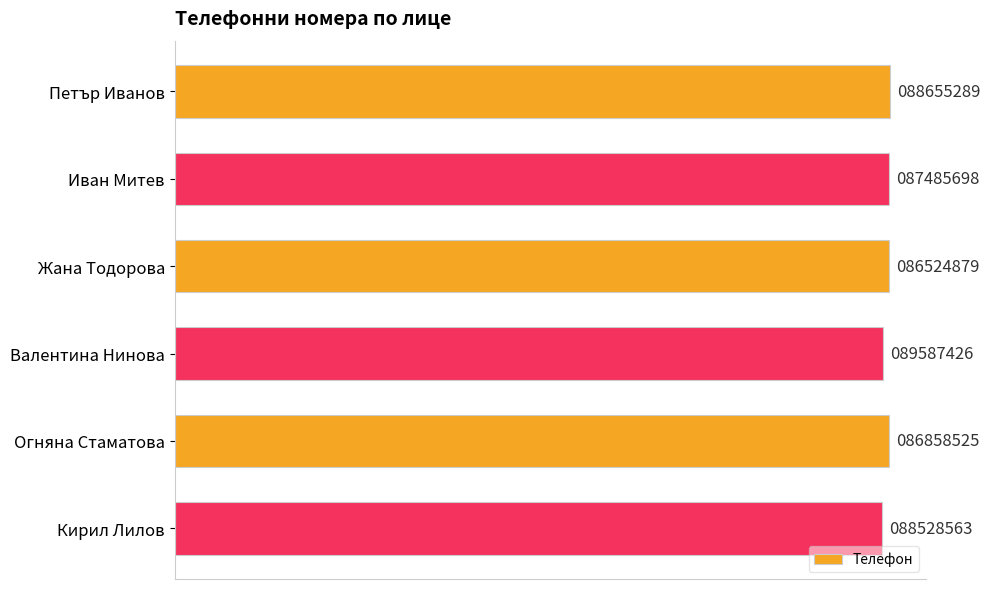

What is the sum of all values?

5307640380